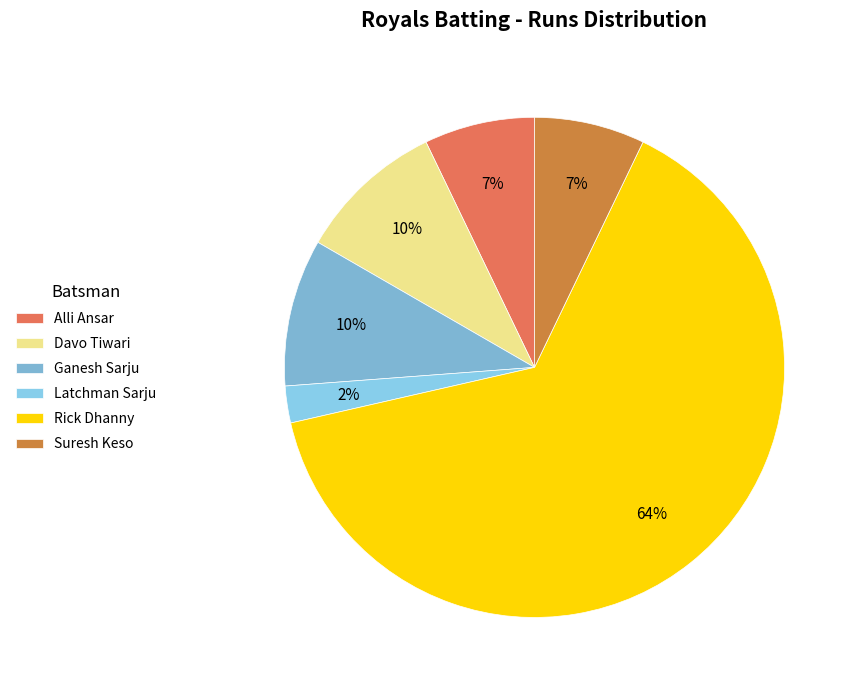

How many slices are in this pie chart?

6